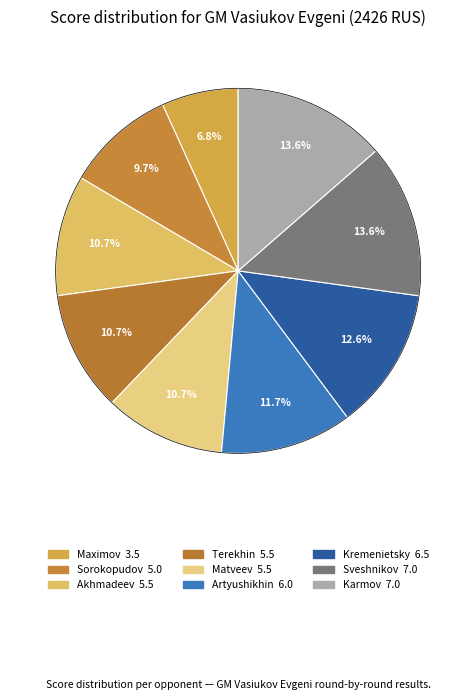

How many segments does this pie chart have?

9